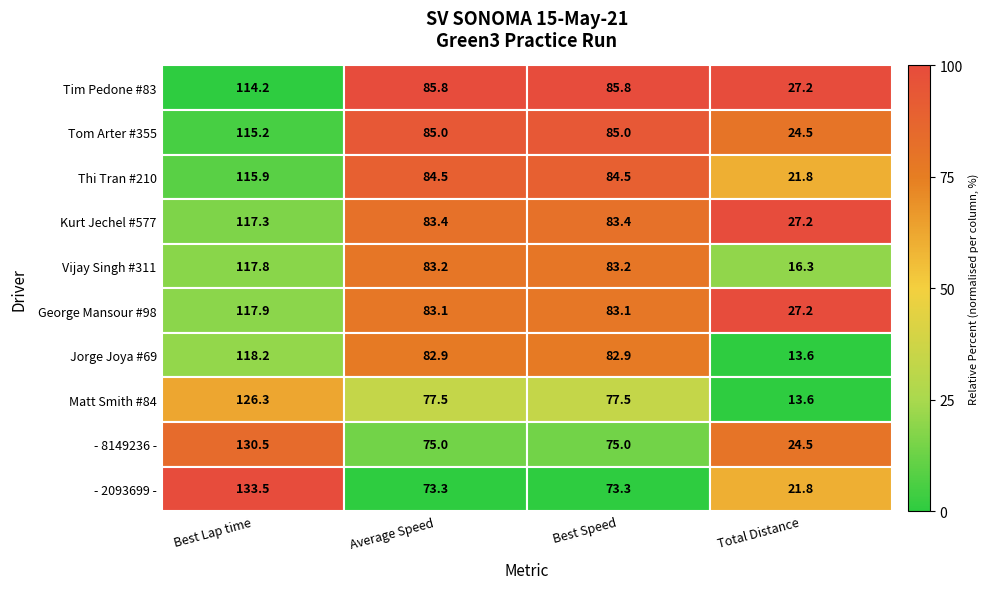

At which category is the sum across all series the highest?

Average Speed